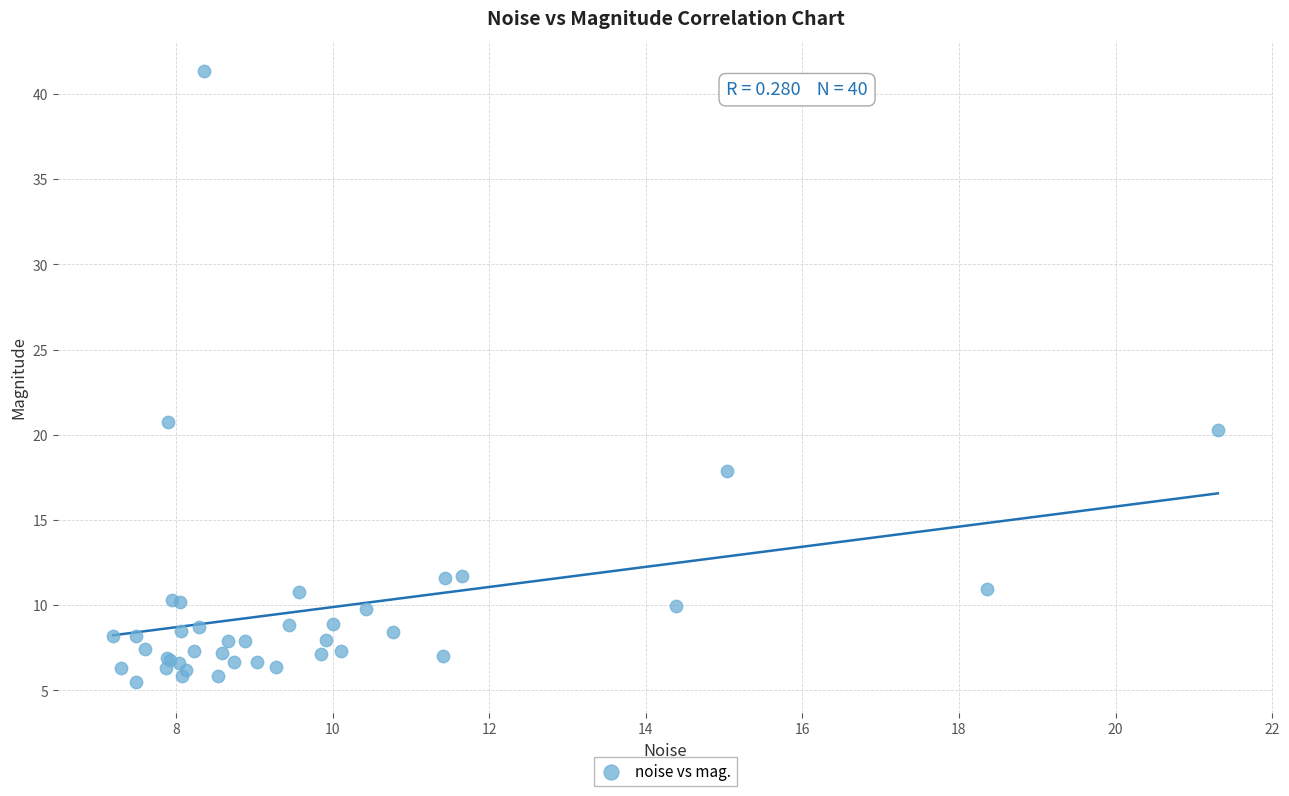

What Y value in the scatter plot is closest to 23?

20.7